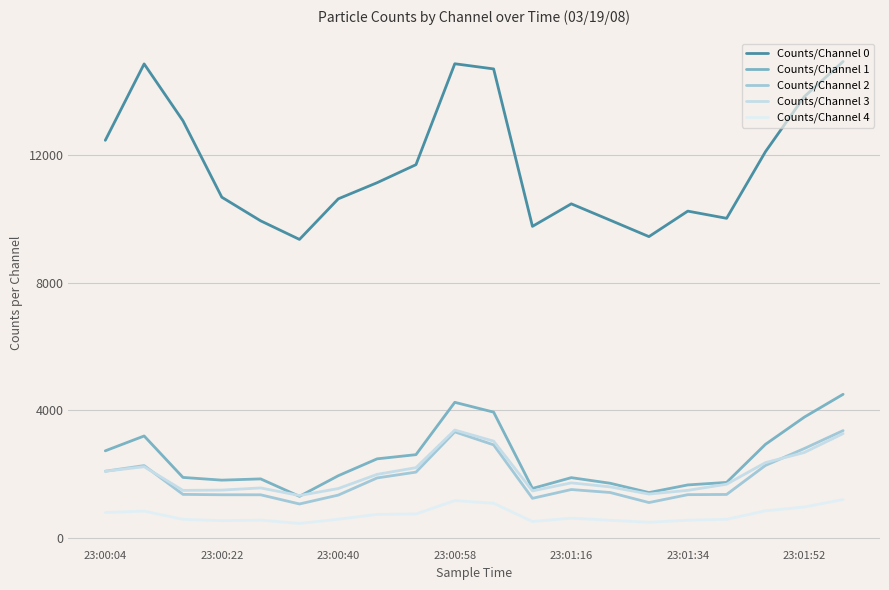

How many lines are shown in the chart?

5